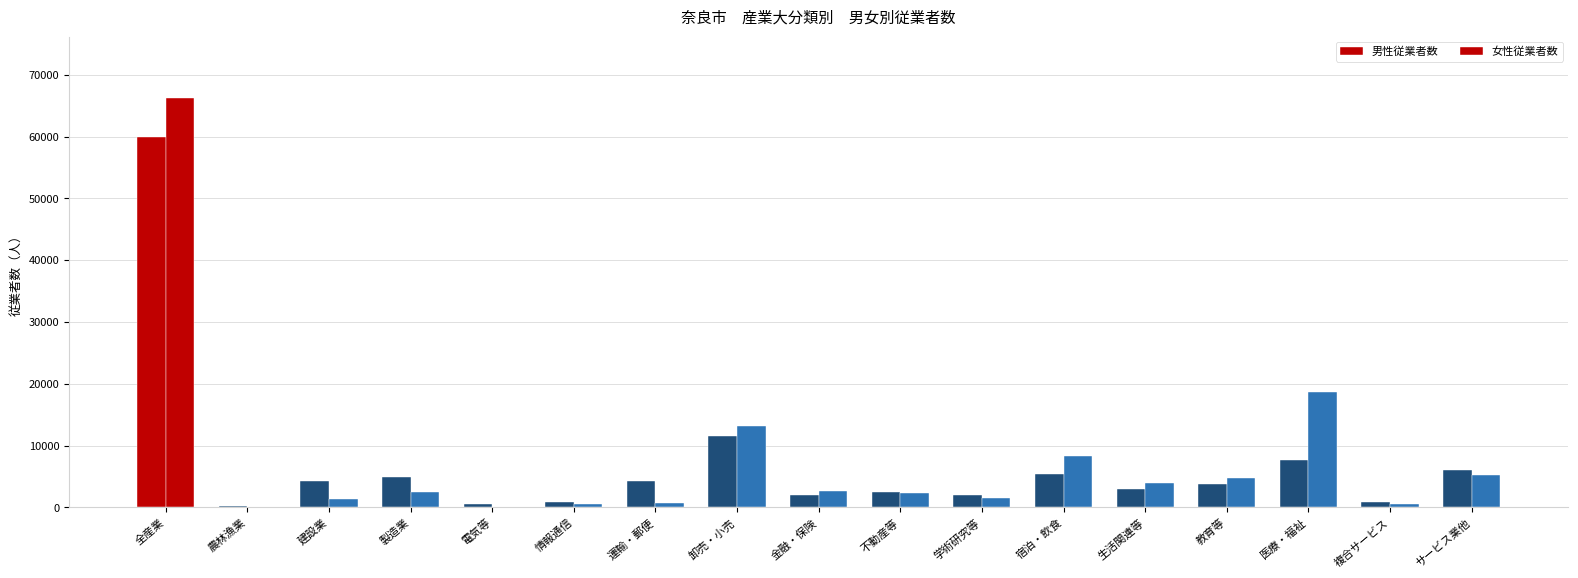

Rank the series by their maximum value, from highest to lowest.

女性従業者数, 男性従業者数